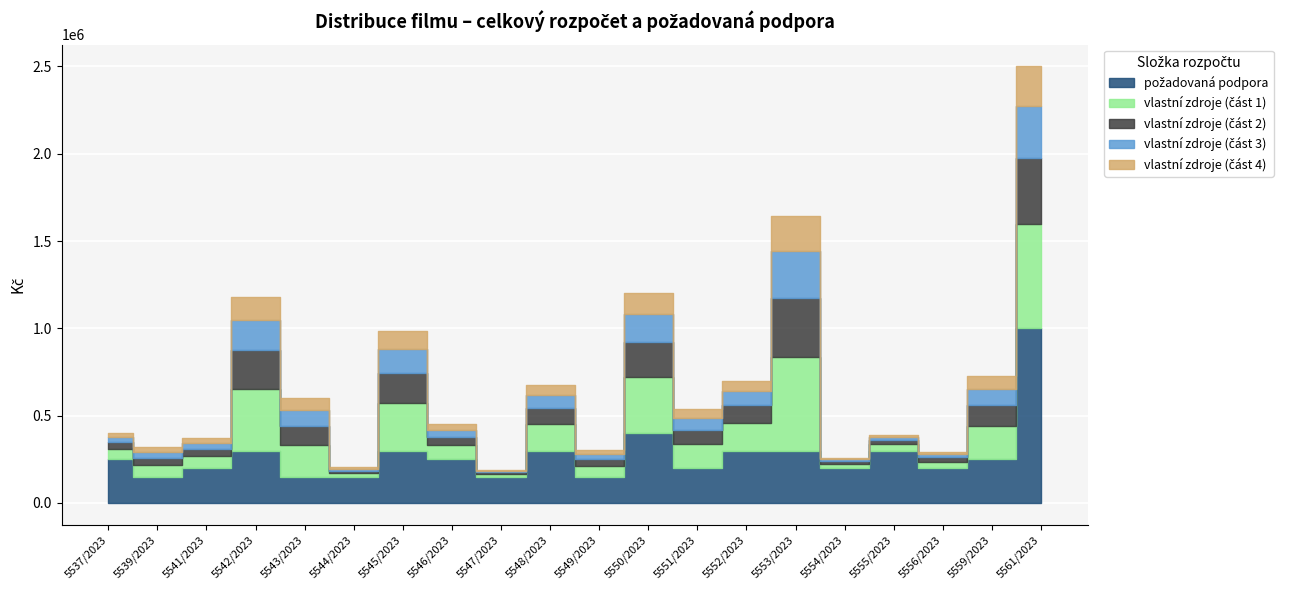

At which category is the sum across all series the highest?

5561/2023